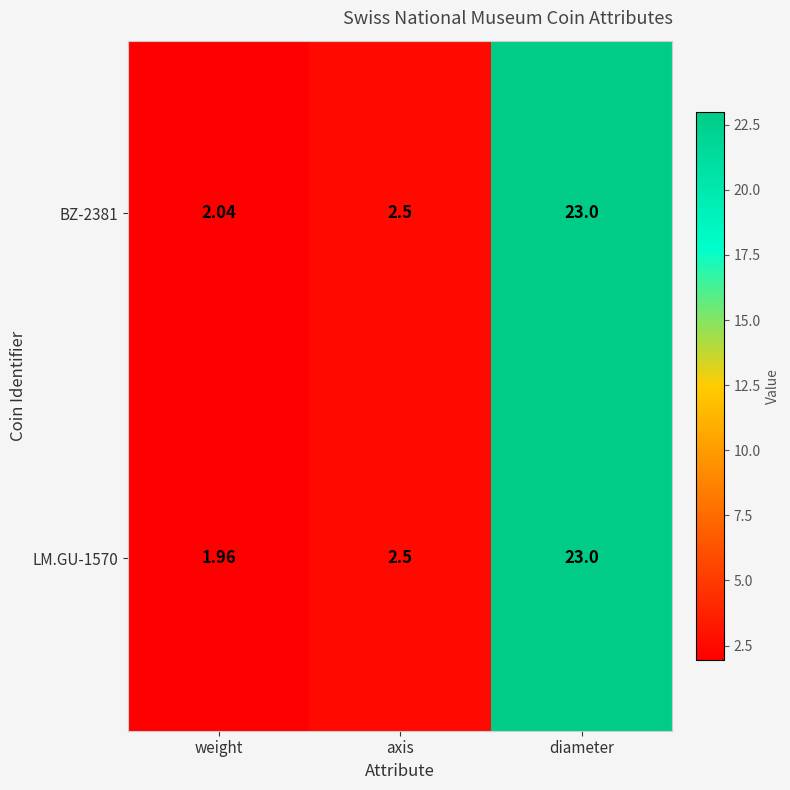

Which label corresponds to the smallest value in the chart?

weight